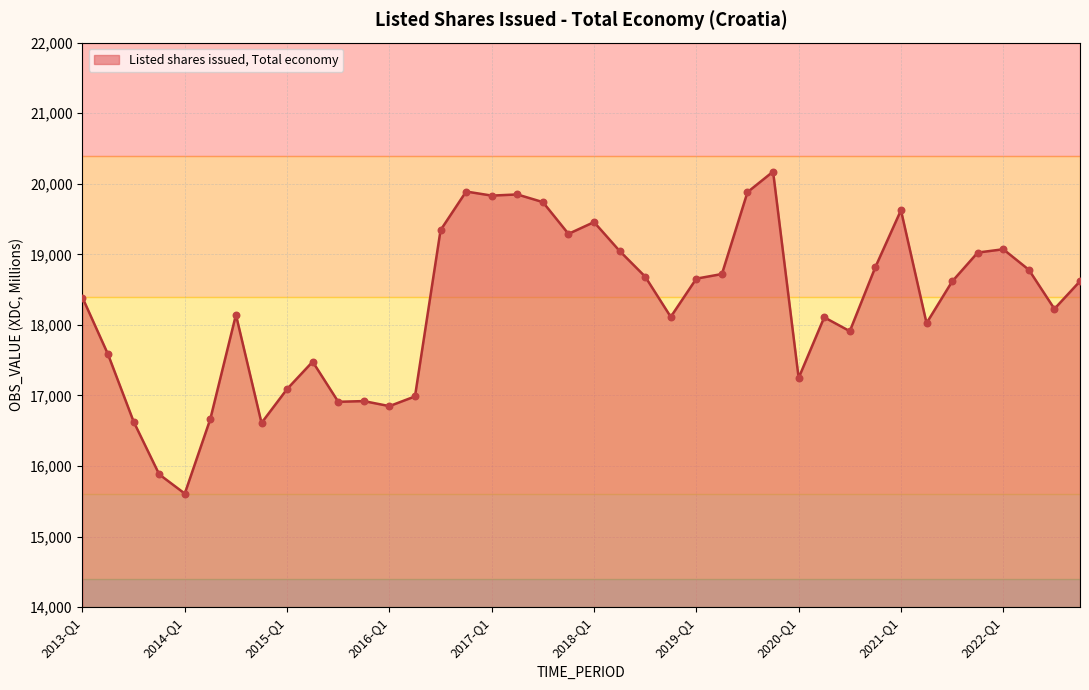

What is the difference between the maximum and minimum values?

4562.8